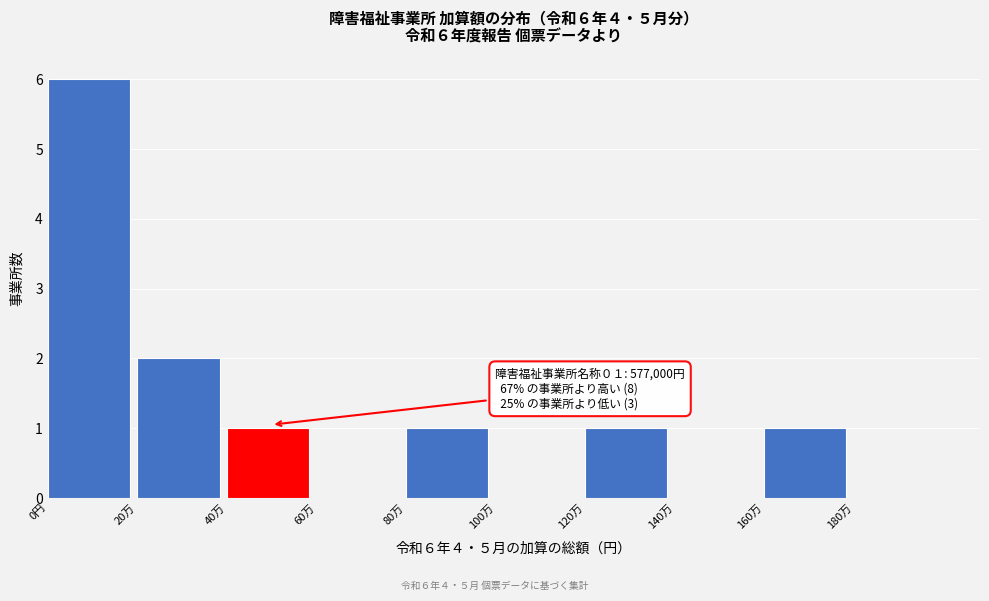

Reading left to right, extract all data points from this chart.

0円=6	20万=2	40万=1	60万=0	80万=1	100万=0	120万=1	140万=0	160万=1	180万=0